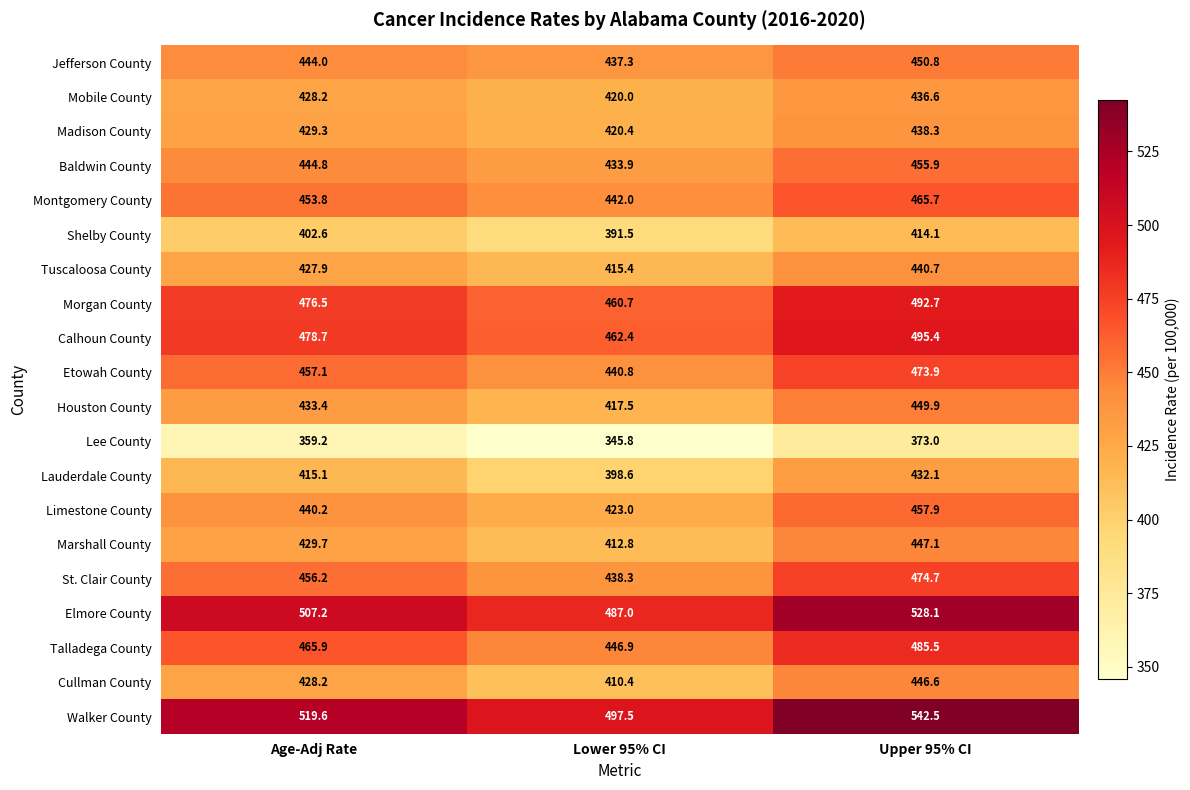

Which label corresponds to the smallest value in the chart?

Lower 95% CI